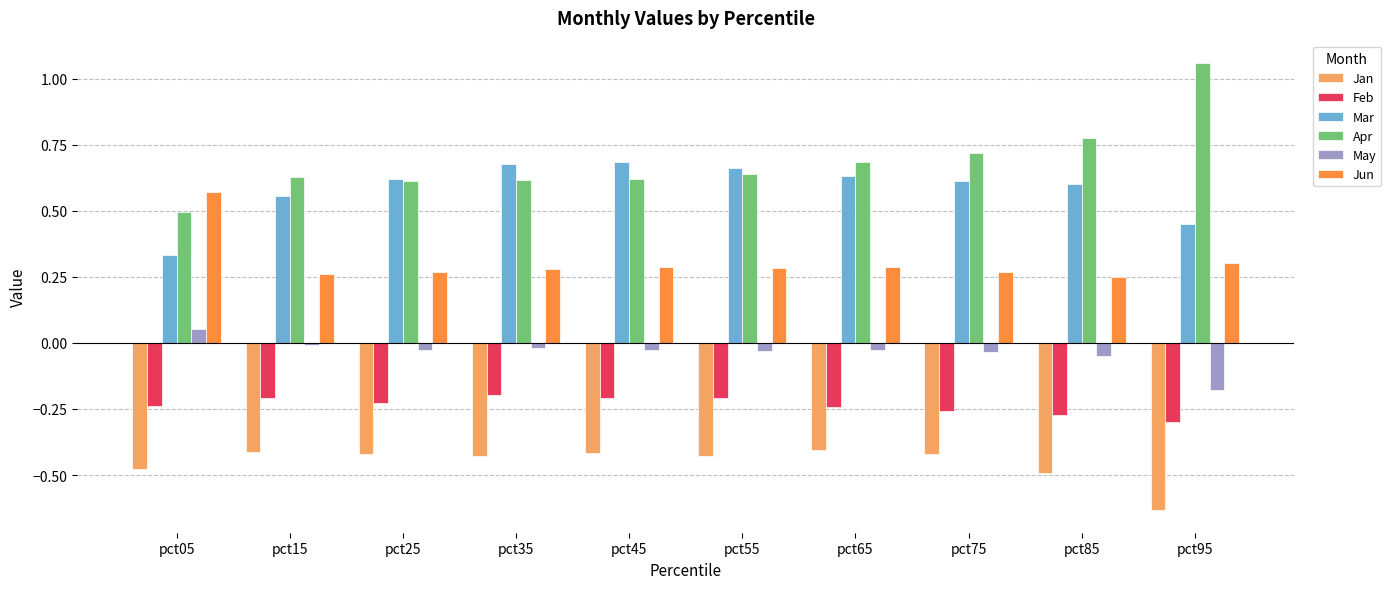

What is the spread (max minus min) of values at pct95?

1.7